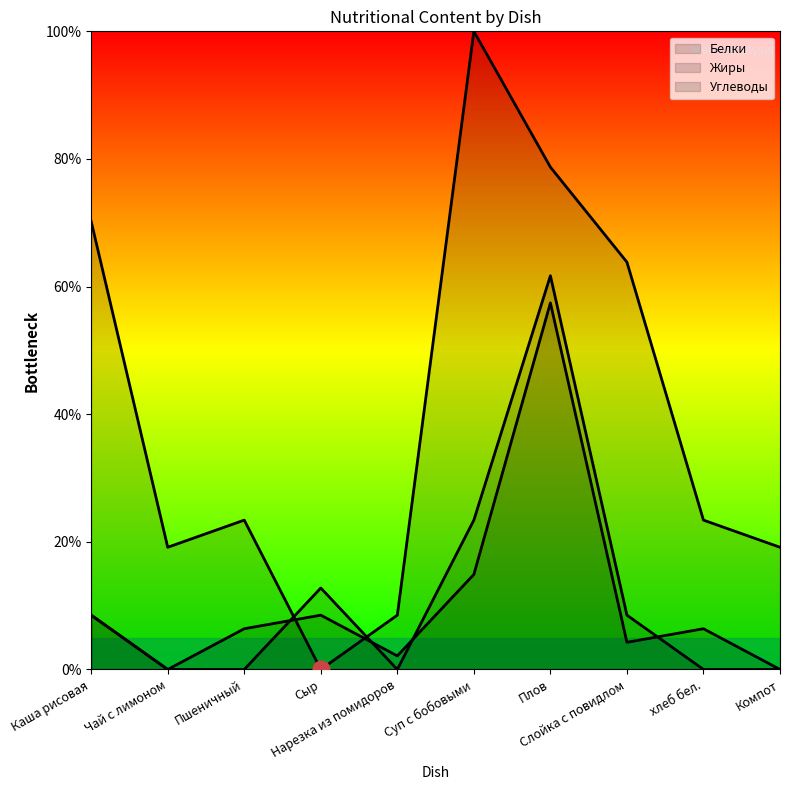

True or false: Жиры has a value of 2.3 at Слойка с повидлом.

False